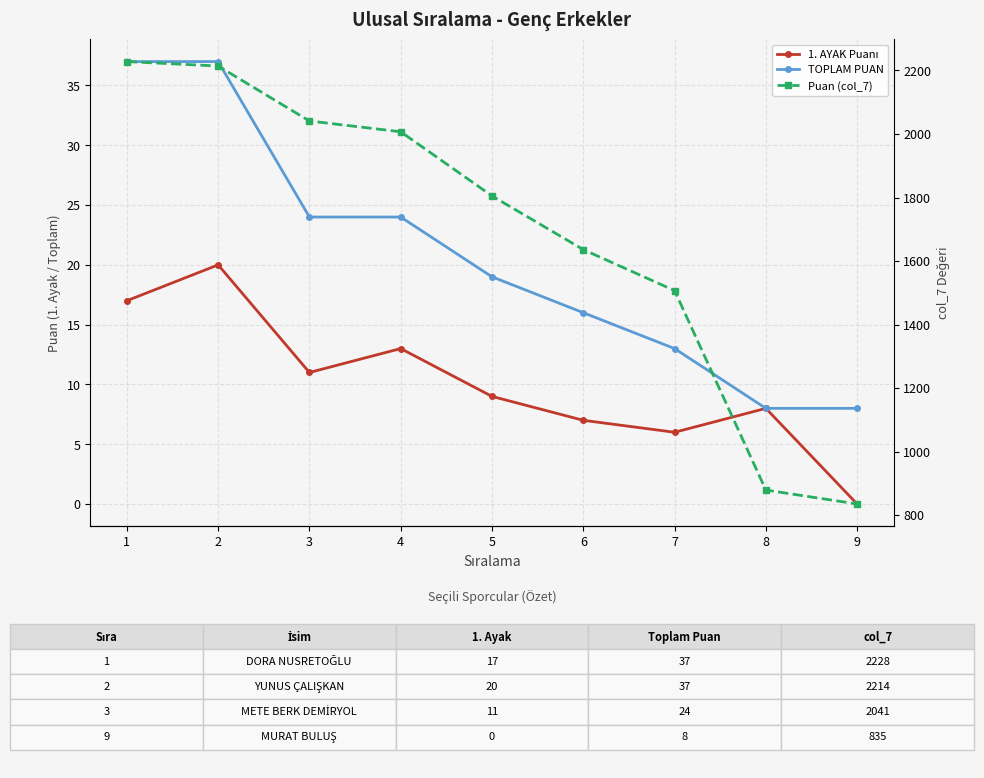

List the series in order of their peak value, highest first.

Puan (col_7), TOPLAM PUAN, 1. AYAK Puanı